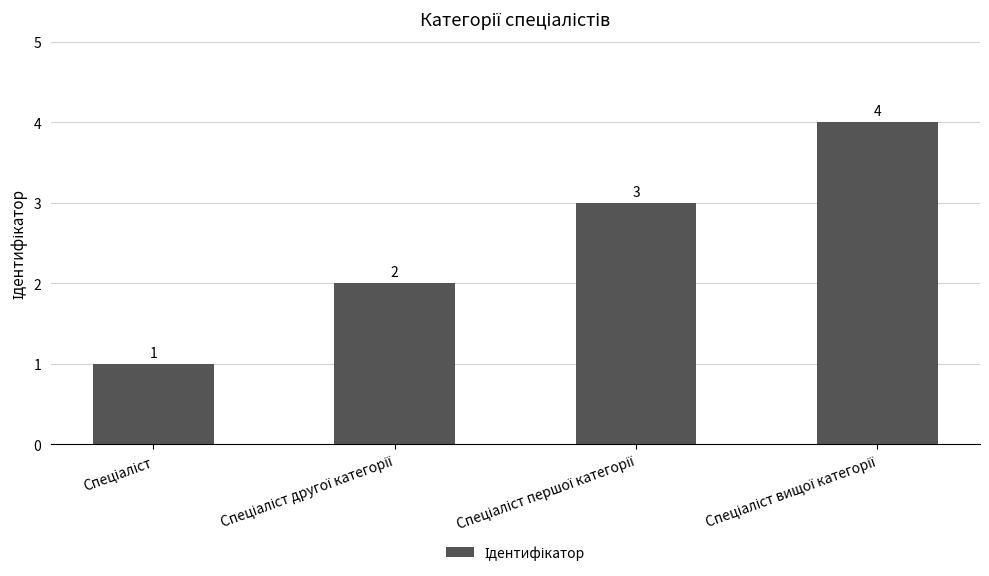

What is the greatest value displayed?

4